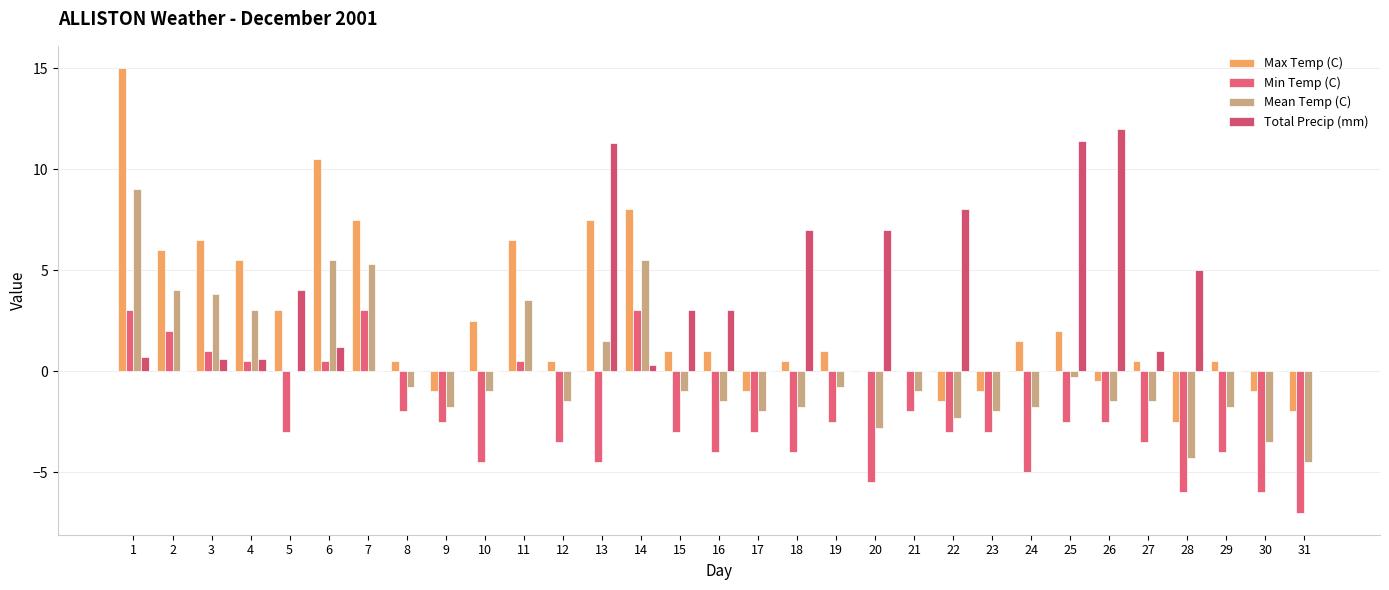

What is the maximum value for Min Temp (C)?

3.0